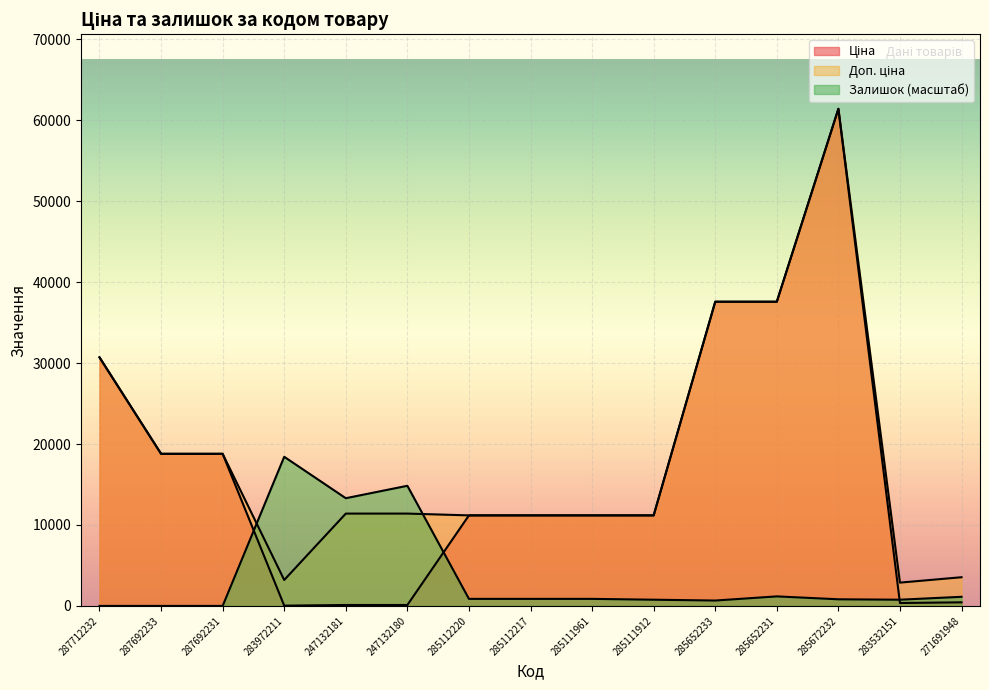

At which category does the chart reach its minimum across all series?

287712232